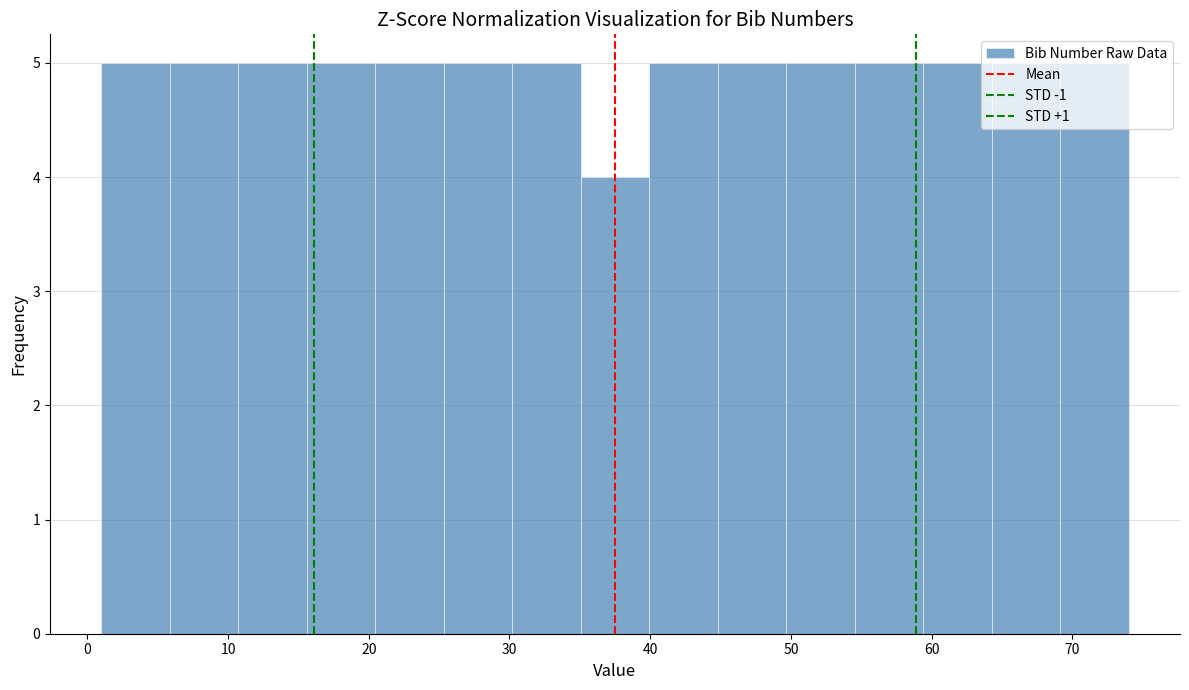

Reading left to right, transcribe this chart: for each bar, give the range it covers on the x-axis and its height. Neither the bar edges nor the heights are printed on the chart, so give them approximately, as read against the axes.

1 to 6: 5
6 to 11: 5
11 to 16: 5
16 to 20: 5
20 to 25: 5
25 to 30: 5
30 to 35: 5
35 to 40: 4
40 to 45: 5
45 to 50: 5
50 to 55: 5
55 to 59: 5
59 to 64: 5
64 to 69: 5
69 to 74: 5